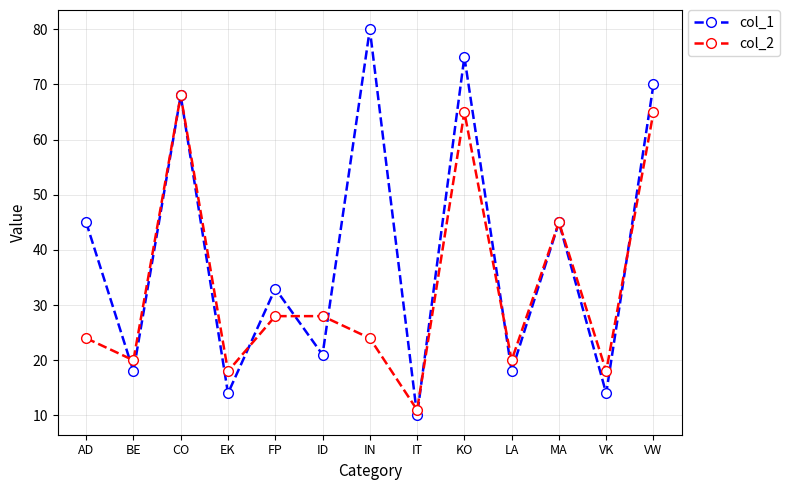

What is the smallest value displayed?

10